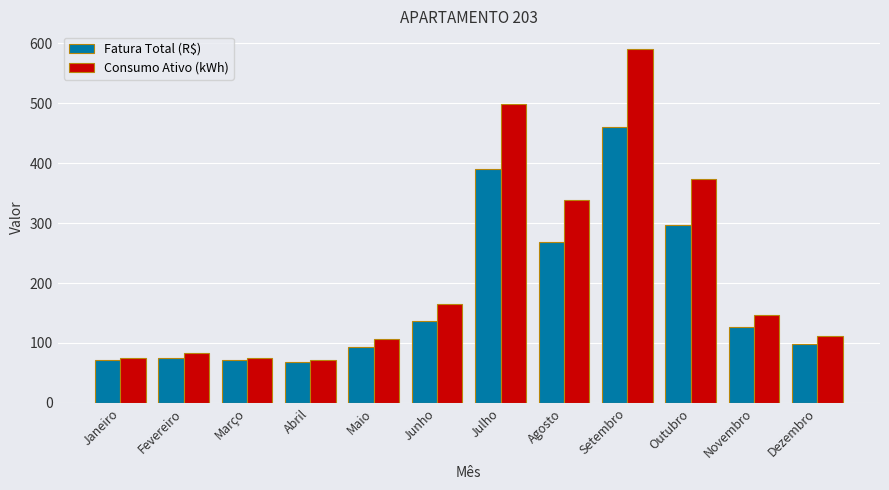

How many values in the Fatura Total (R$) series are below 126?

6